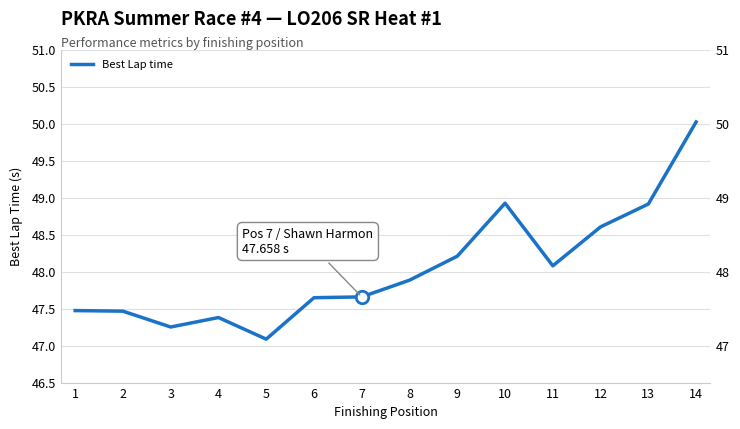

Which has a higher value, 8 or 14?

14